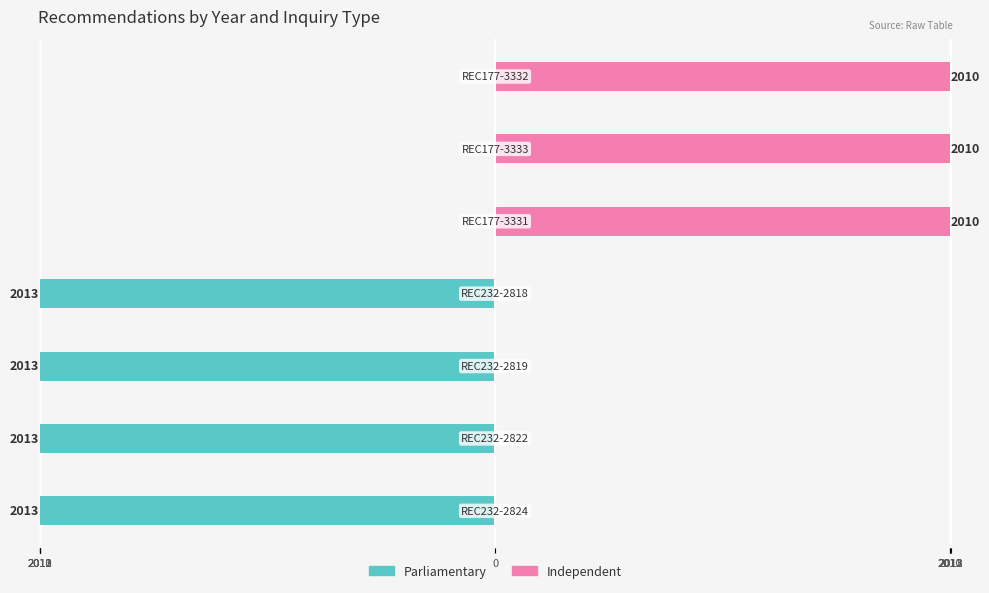

Count the number of categories in the chart.

7